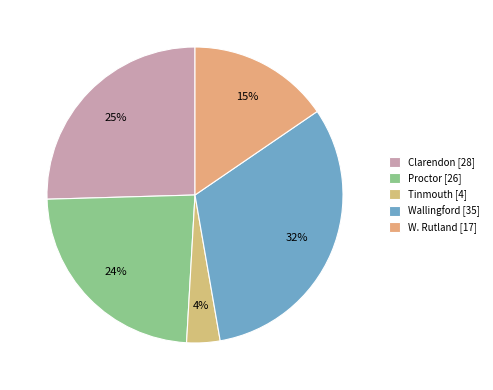

Do Proctor and Clarendon together represent more than half of the pie?

No